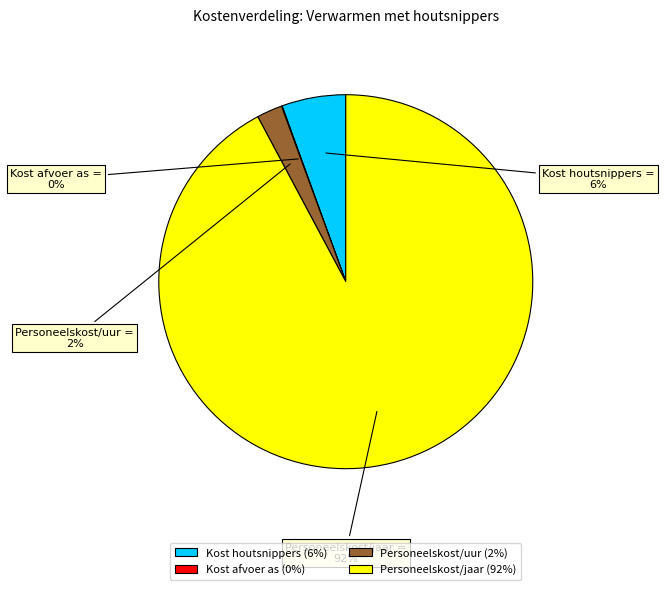

To the nearest percent, what portion does Personeelskost/uur represent?

2%